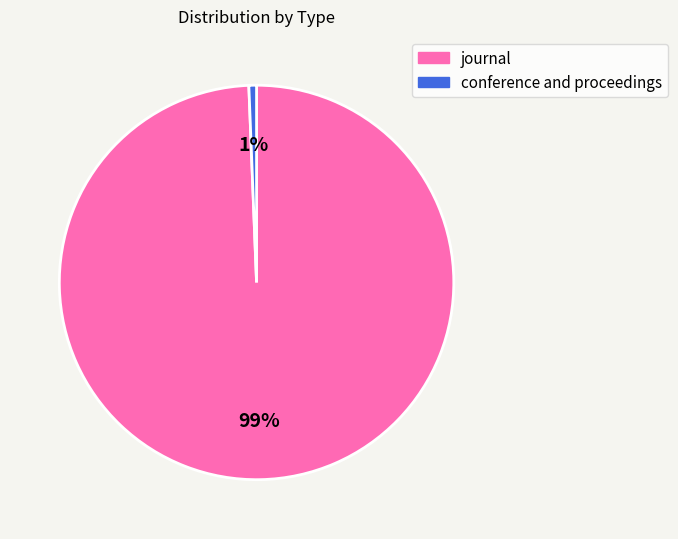

What is the smallest slice in the pie chart?

conference and proceedings